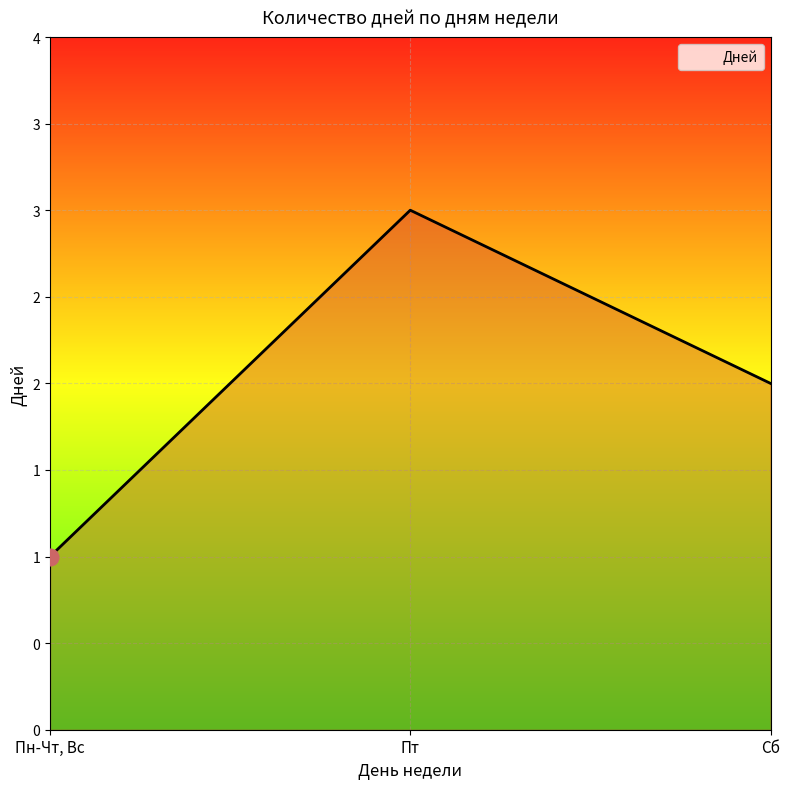

The value at Пн-Чт, Вс is 1. True or false?

True